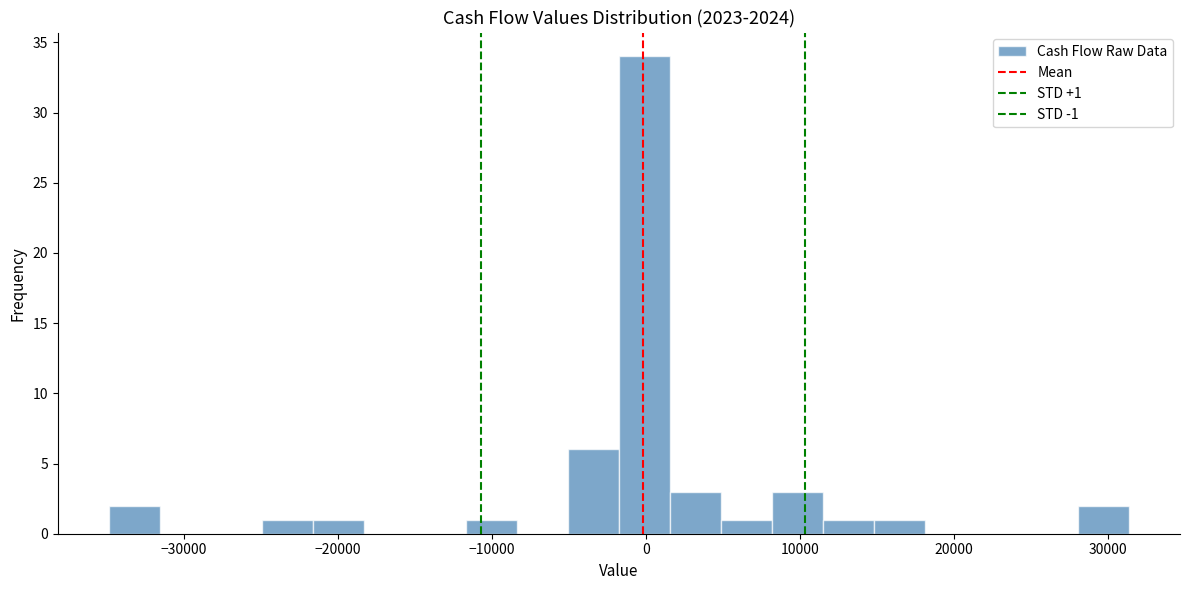

Around what value on the x-axis is the tallest bar? Give the approximate position of its centre, as read against the axis.

0